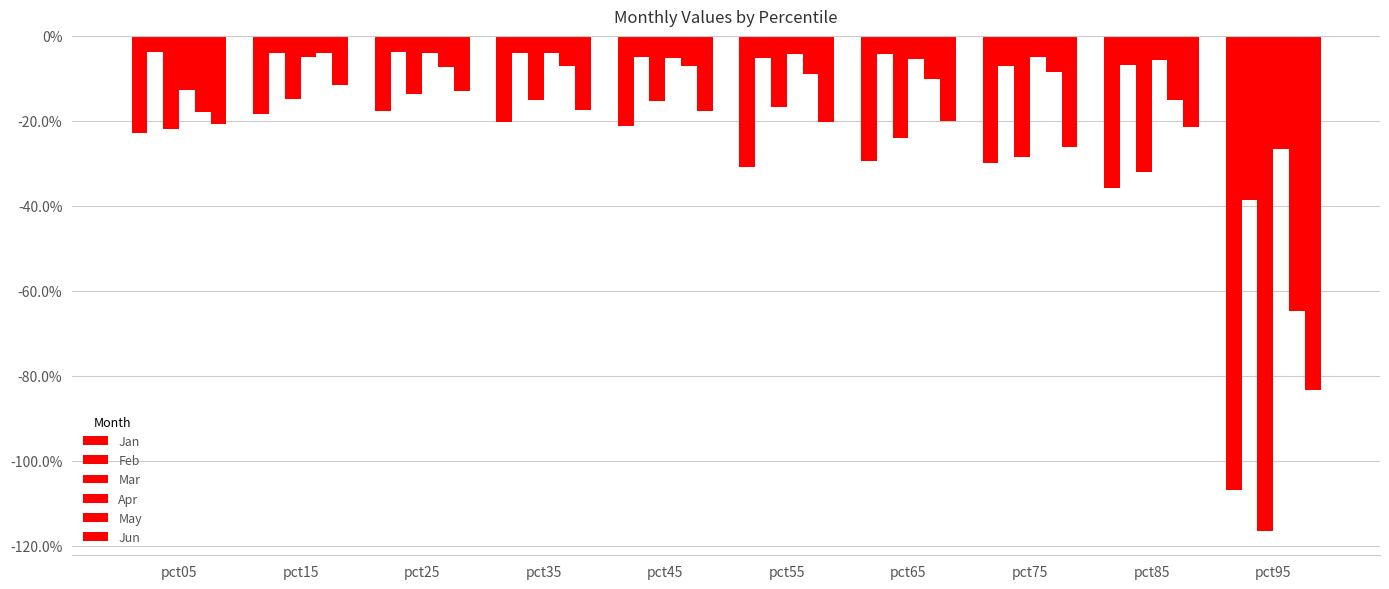

Which series has the largest range (max minus min)?

Mar